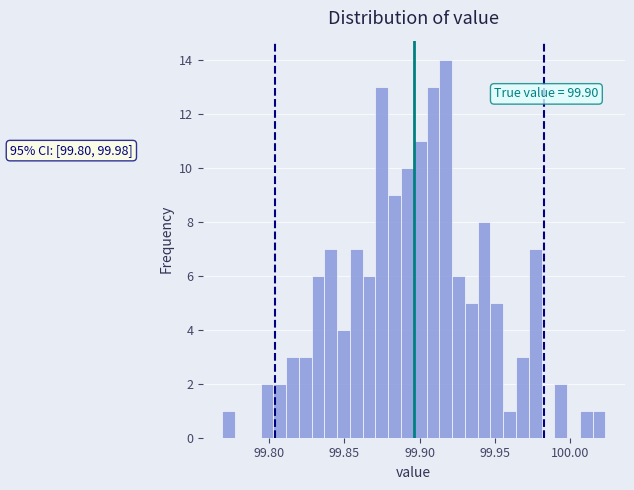

Read against the x-axis, roughly where is the centre of the tallest bar?

99.915